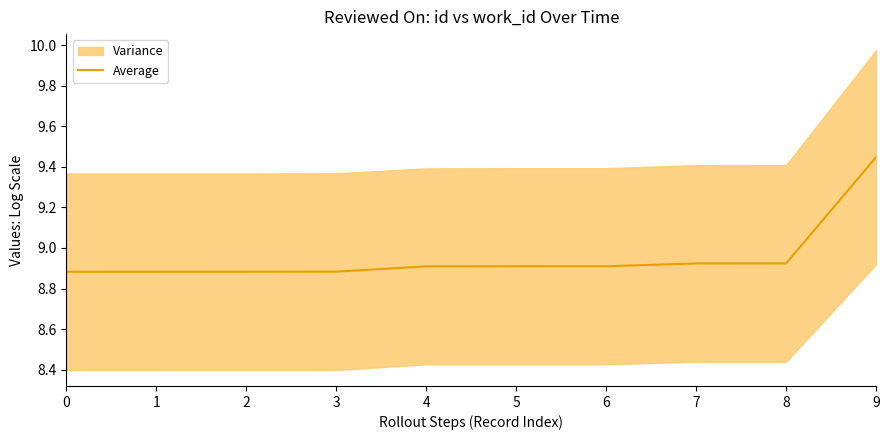

How many data points does each series have?

10